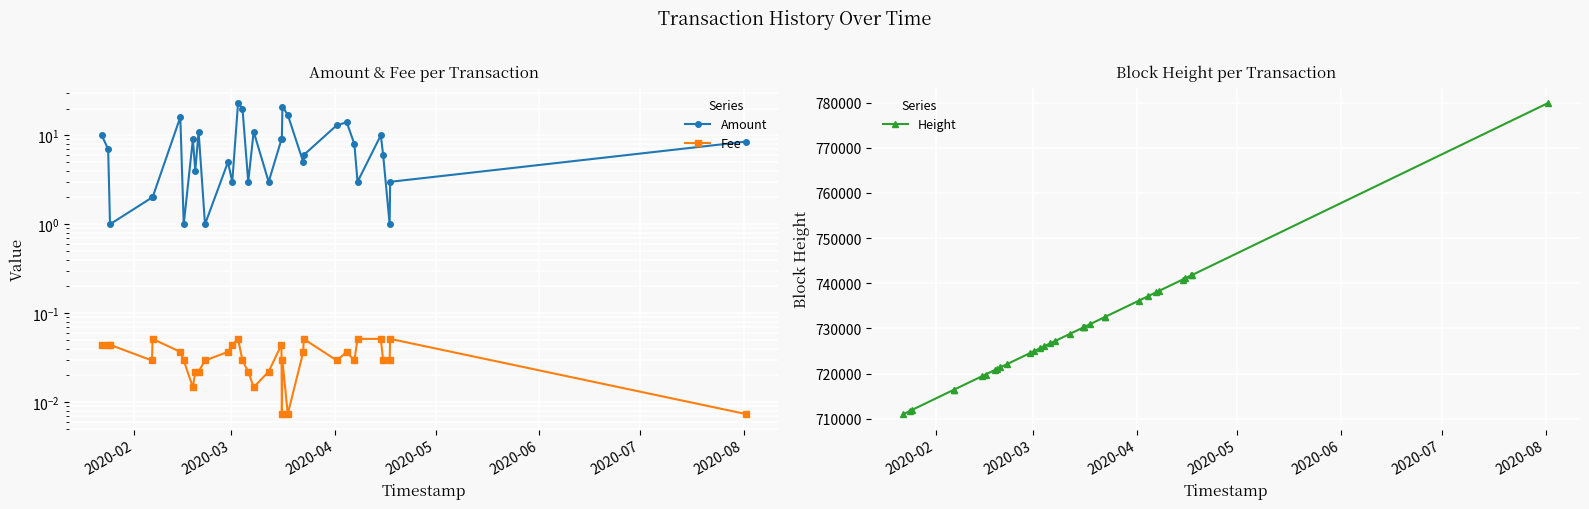

What is the maximum value shown in the chart?

779873.0